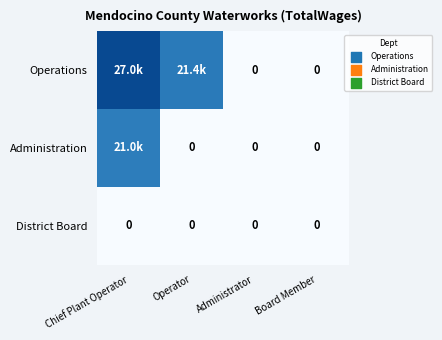

Is it true that District Board equals 0 at Board Member?

True